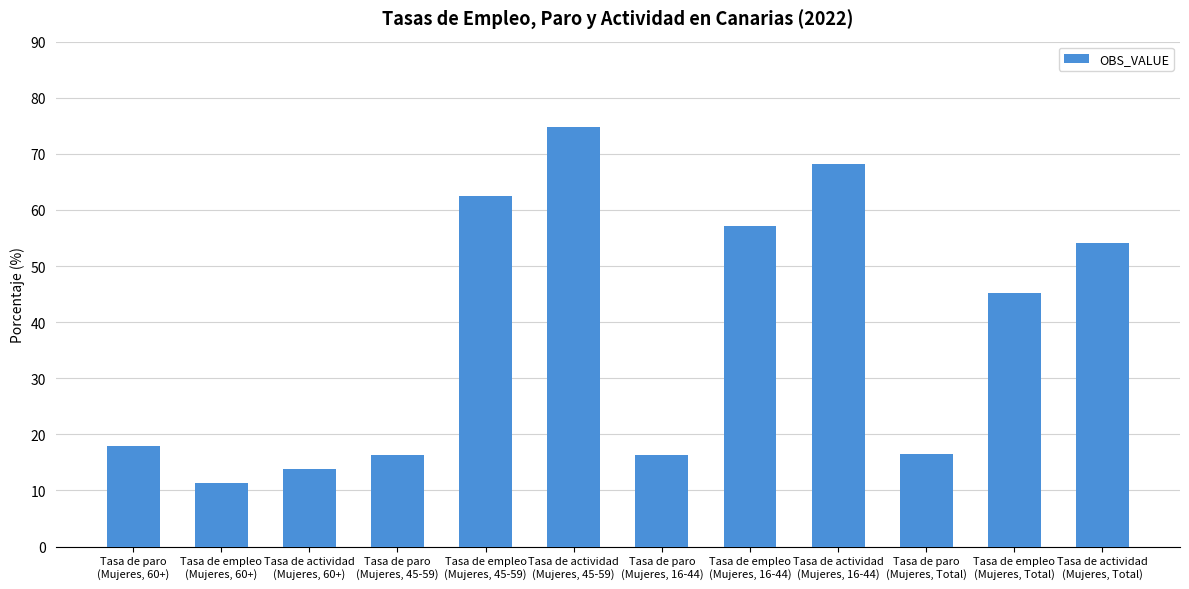

What is the smallest value displayed?

11.4